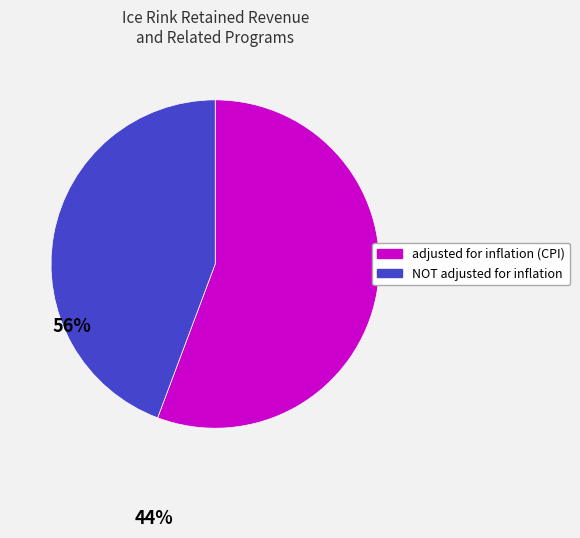

Is there any slice that represents more than half of the pie?

Yes